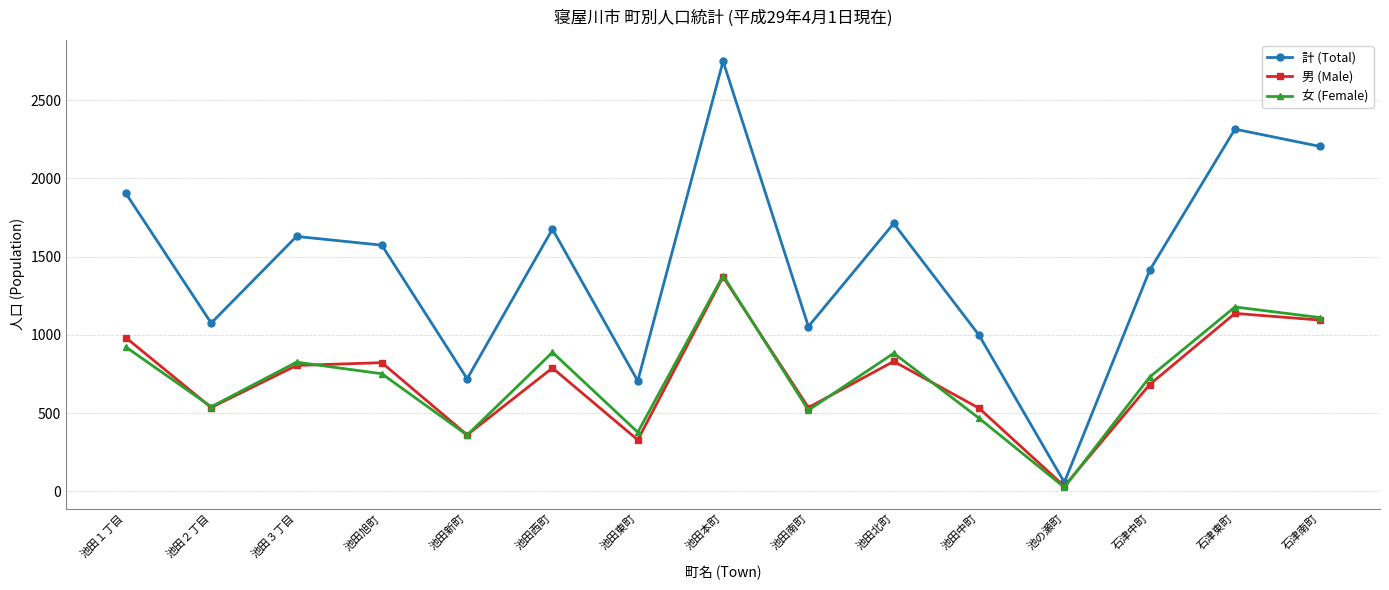

Is the value of 男 (Male) at 池田西町 greater than the value of 女 (Female) at 池田東町?

Yes